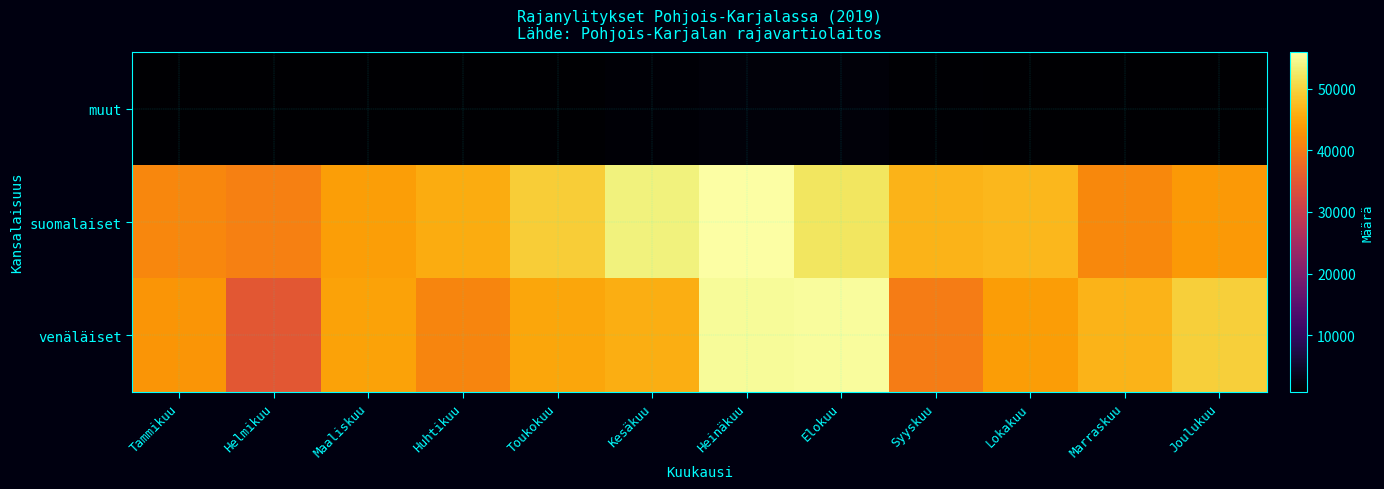

What is the maximum value shown in the chart?

55870